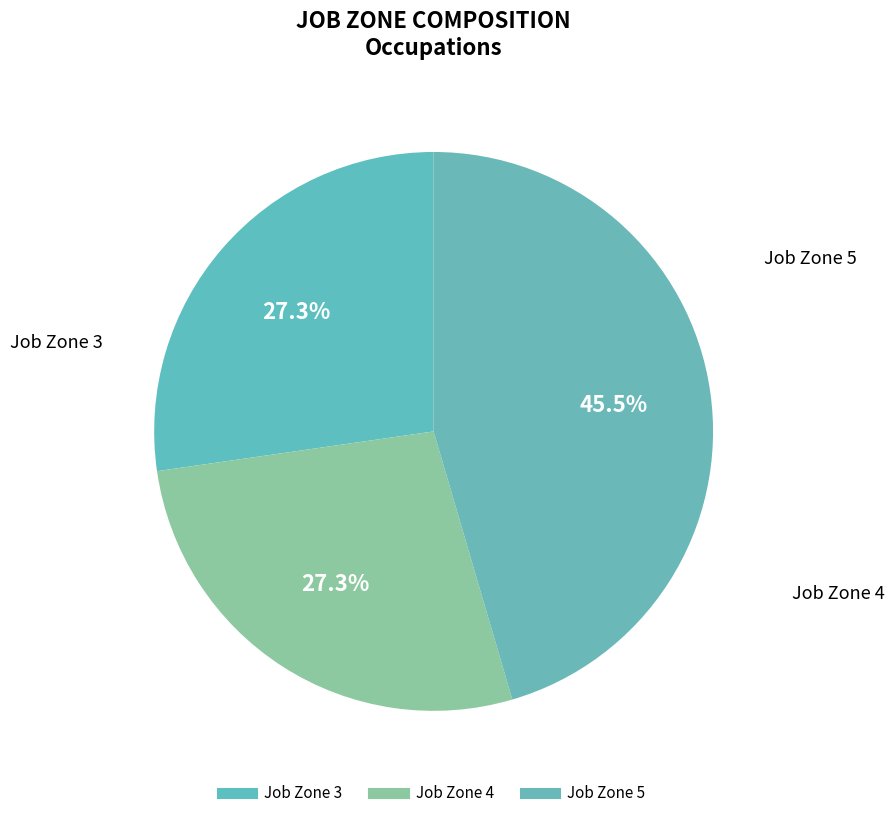

Count the number of slices in the pie.

3